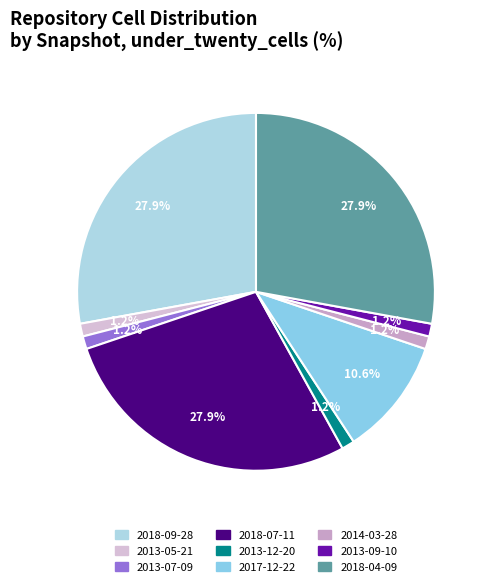

Which category has the biggest portion of the pie?

2018-09-28